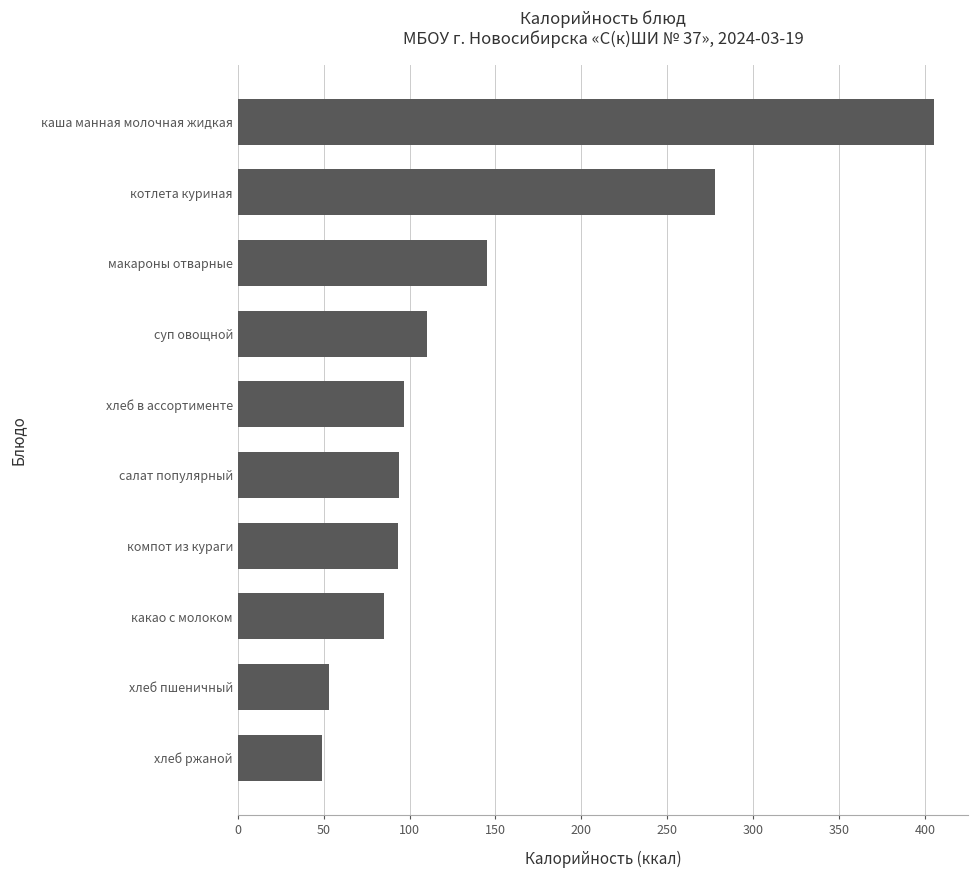

What is the sum of all values?

1409